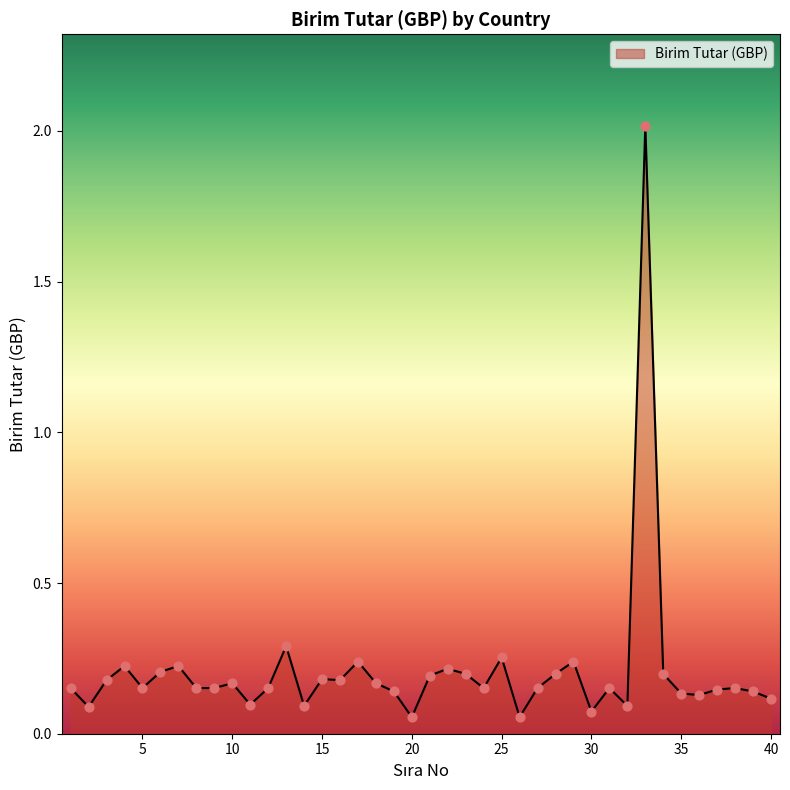

Does the chart have visible grid lines?

No